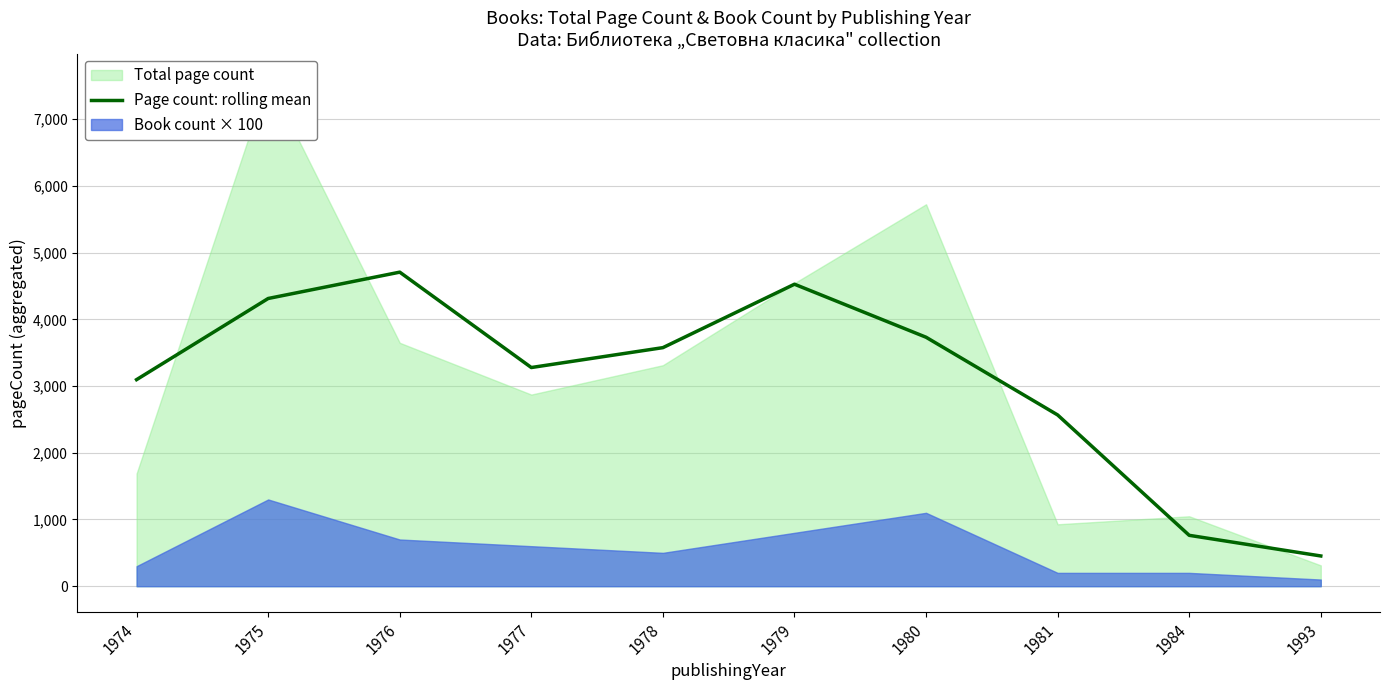

Is it true that the value at 1980 is 5081.4?

False